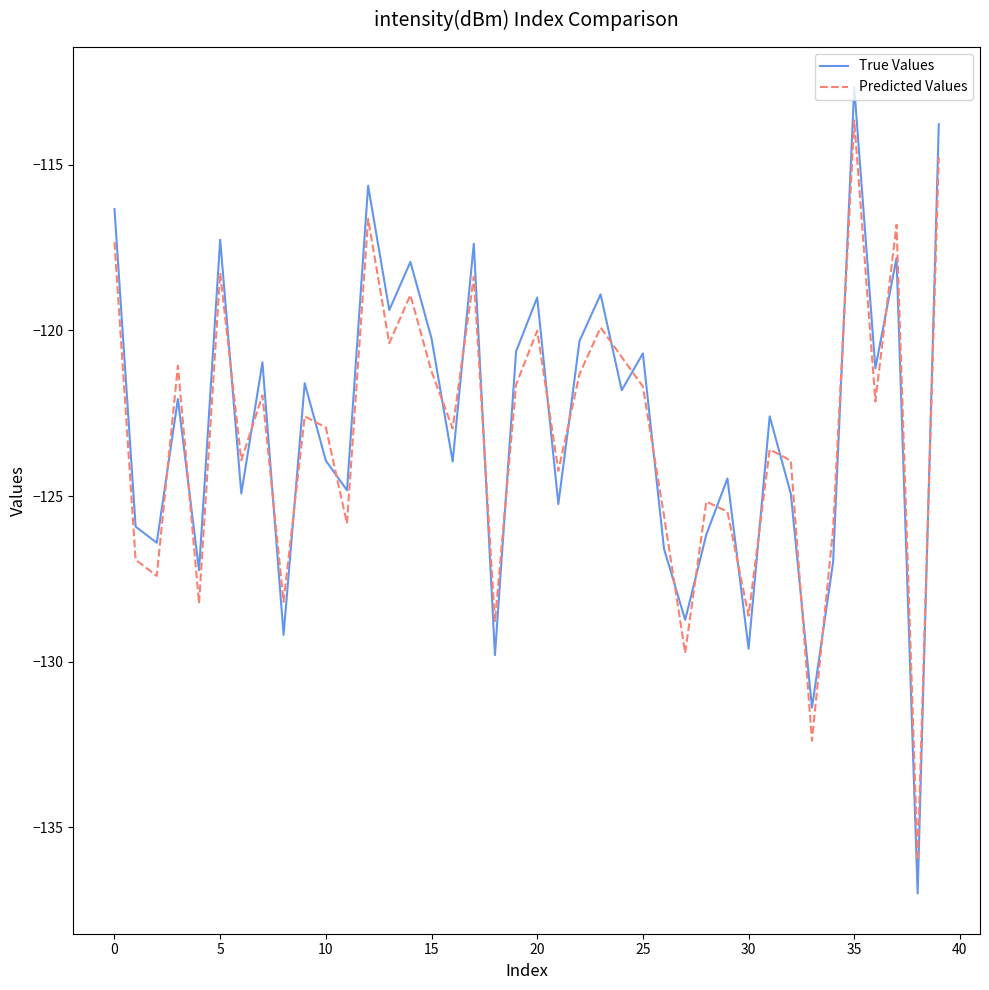

What is the difference between the maximum and second lowest values in the True Values series?

18.7